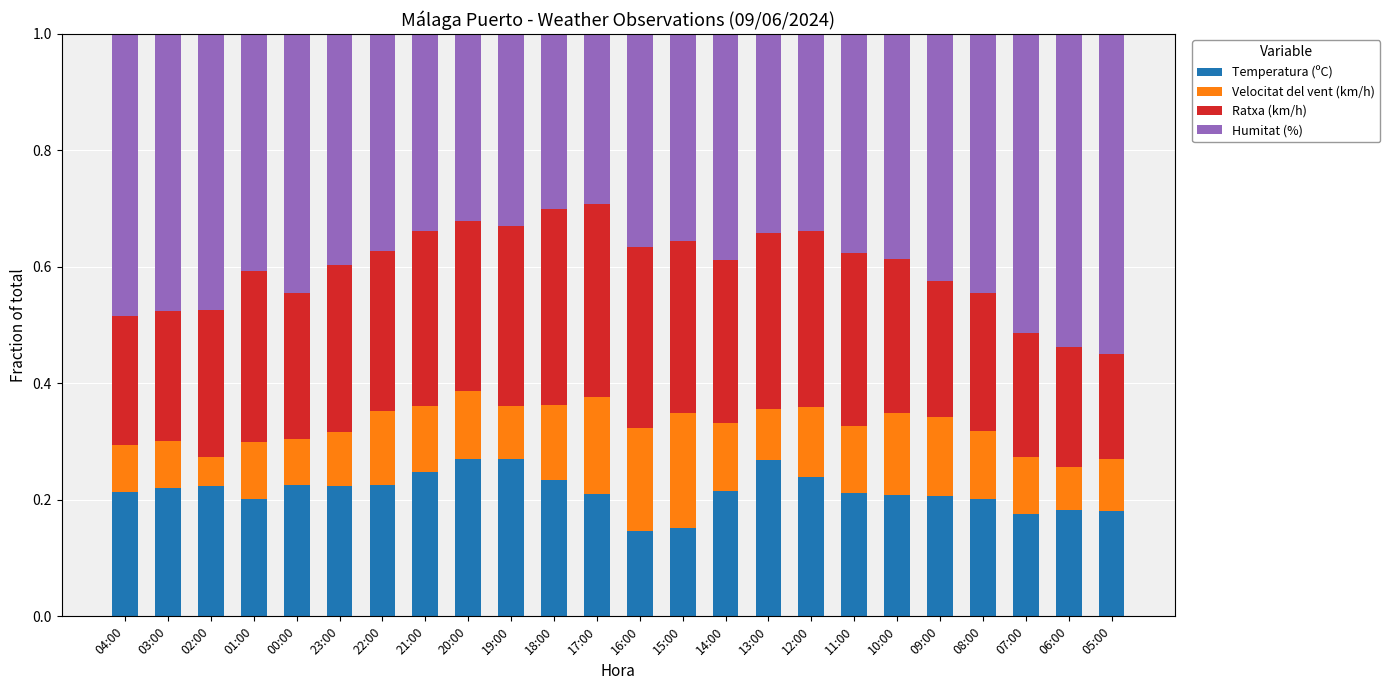

How many bars are there in total?

24